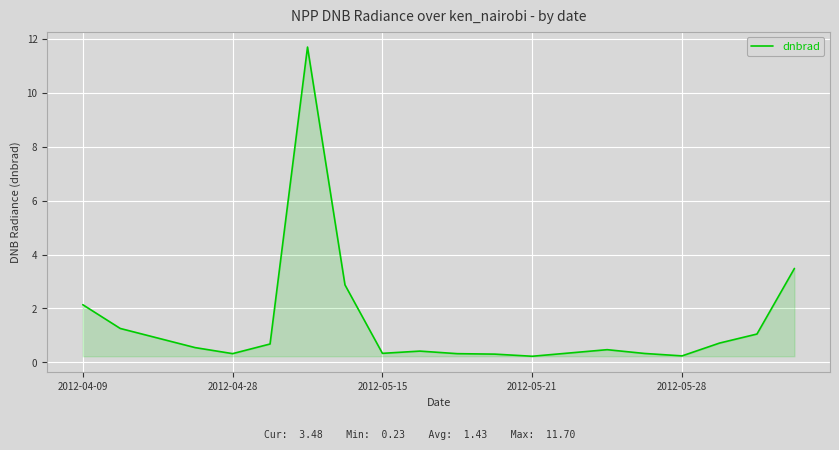

How many lines are shown in the chart?

1